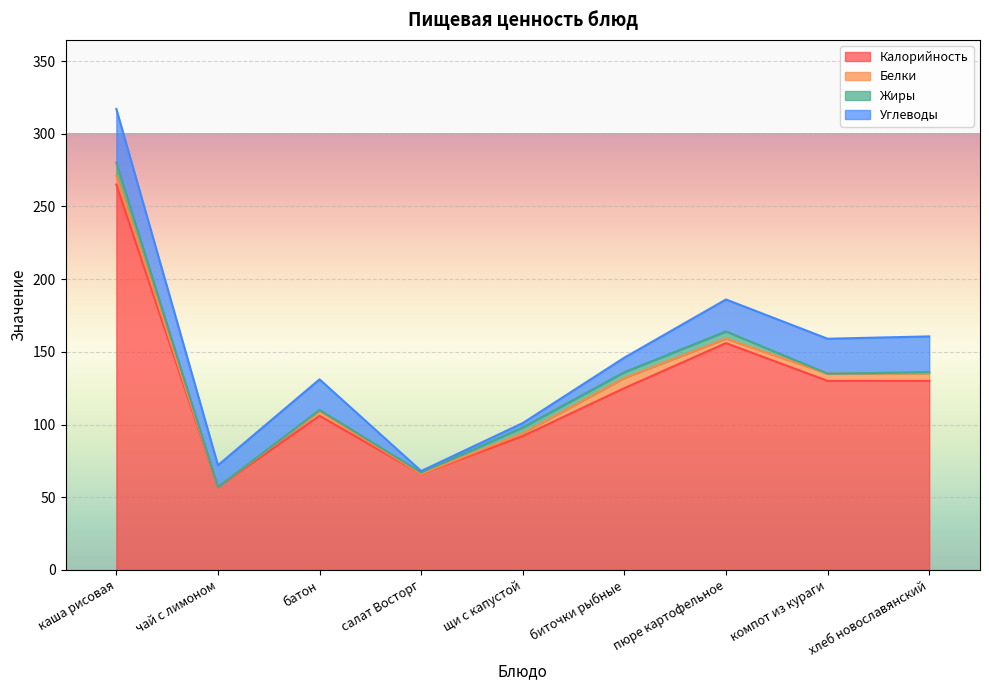

How many lines are shown in the chart?

4